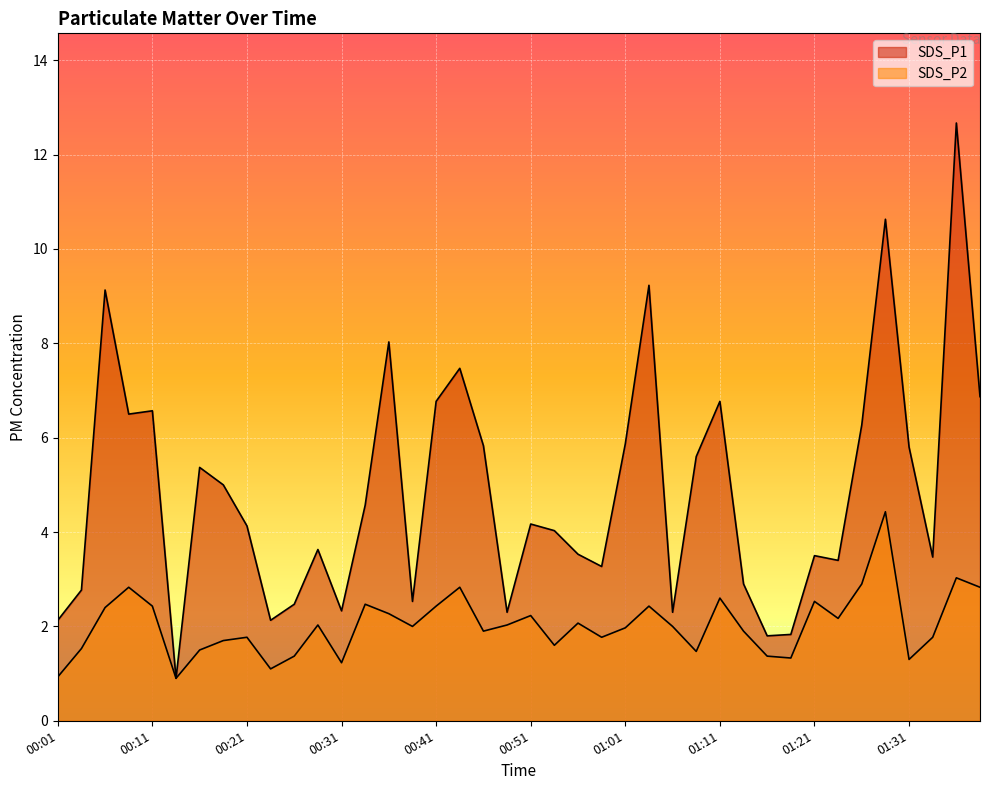

Is it true that SDS_P2 equals 2.8 at 01:39?

True